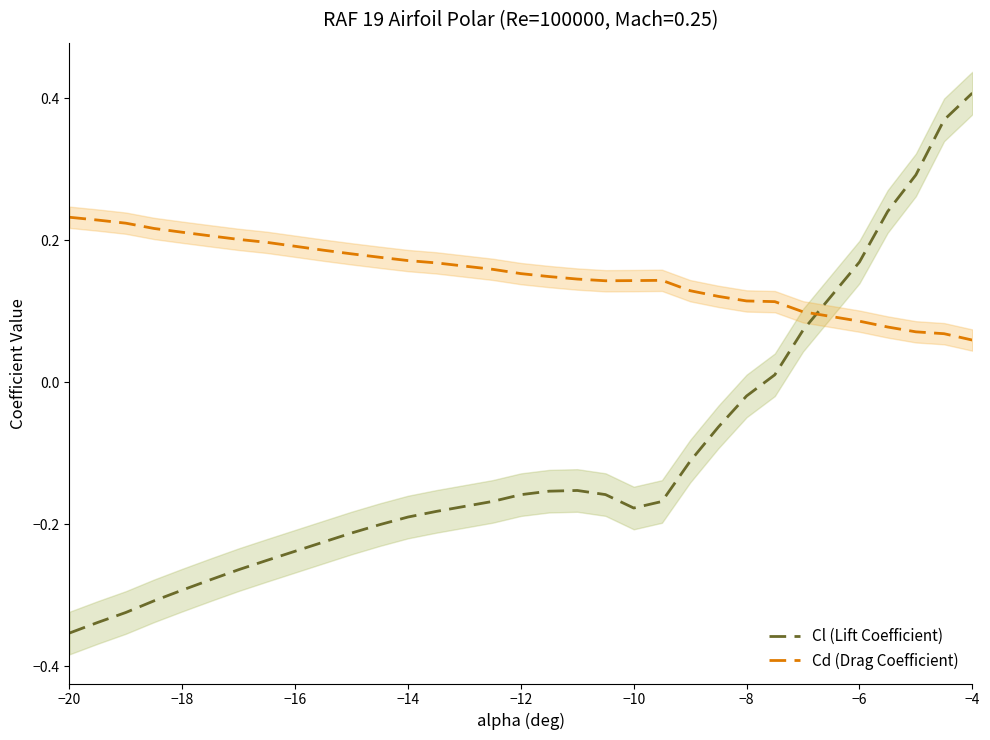

Reading left to right, what are all the values shown in this chart?

Cl (Lift Coefficient): -0.4	-0.3	-0.3	-0.3	-0.3	-0.3	-0.3	-0.3	-0.2	-0.2	-0.2	-0.2	-0.2	-0.2	-0.2	-0.2	-0.2	-0.2	-0.2	-0.2	-0.1	-0.1	-0.0	0.0	0.1	0.2	0.2	0.3	0.4	0.4
Cd (Drag Coefficient): 0.2	0.2	0.2	0.2	0.2	0.2	0.2	0.2	0.2	0.2	0.2	0.2	0.2	0.2	0.2	0.1	0.1	0.1	0.1	0.1	0.1	0.1	0.1	0.1	0.1	0.1	0.1	0.1	0.1	0.1